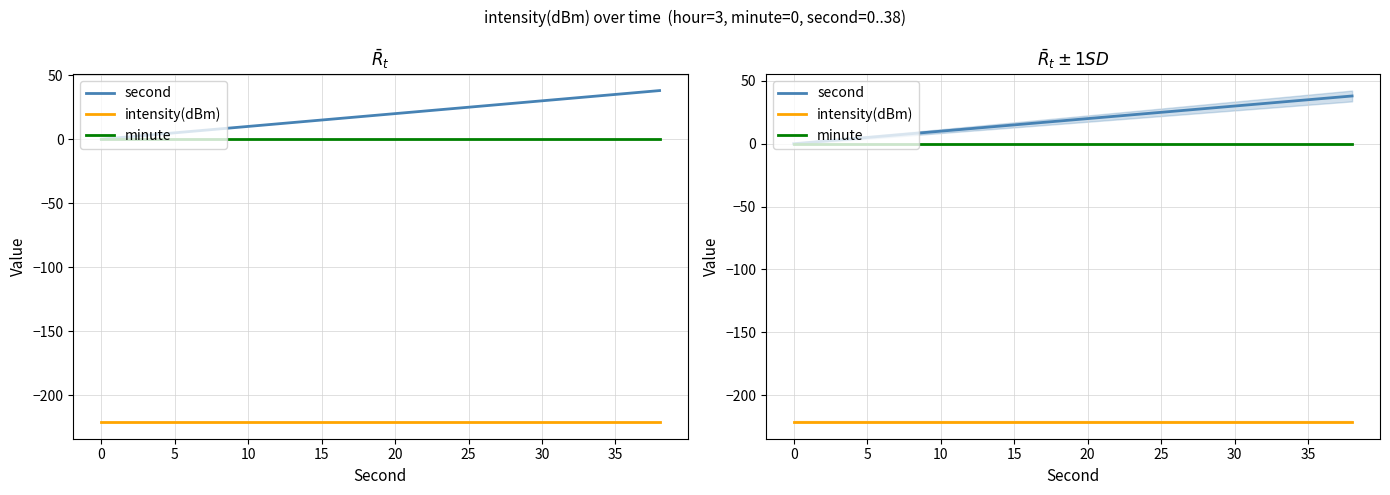

Between 20 and 30, which is larger?

30